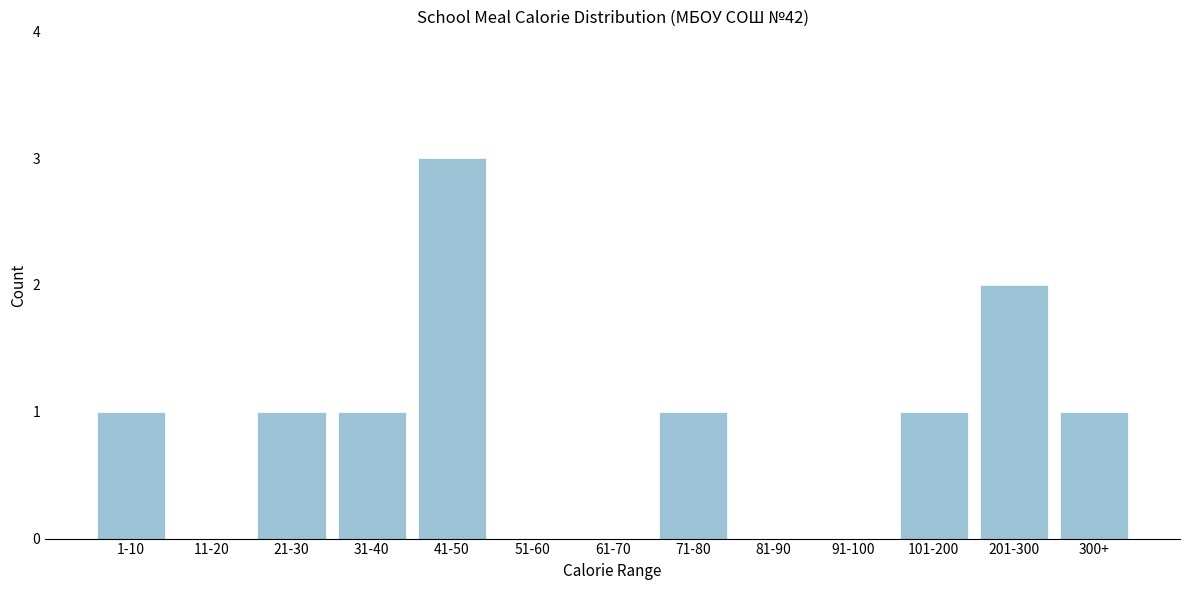

Reading right to left, list all the values displayed in this chart.

300+=1	201-300=2	101-200=1	91-100=0	81-90=0	71-80=1	61-70=0	51-60=0	41-50=3	31-40=1	21-30=1	11-20=0	1-10=1